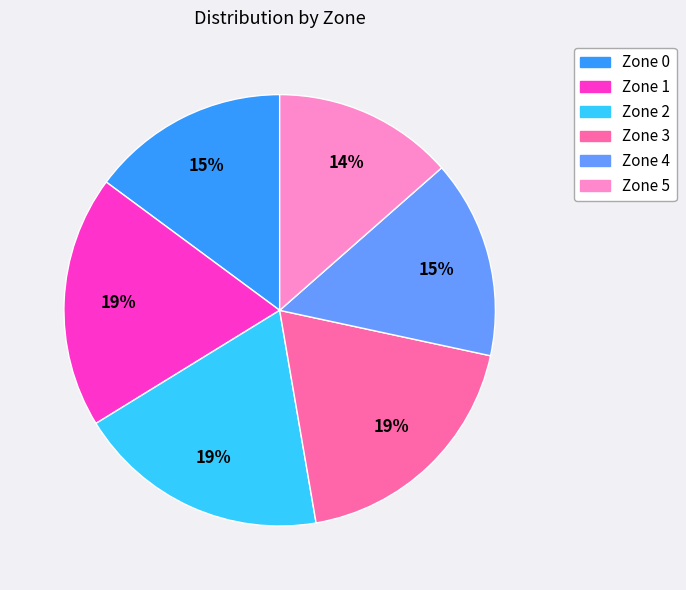

Which has a higher value, Zone 1 or Zone 5?

Zone 1